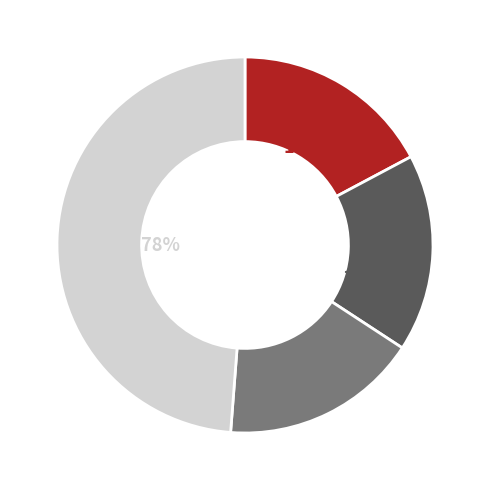

Is there a majority slice in this chart?

No